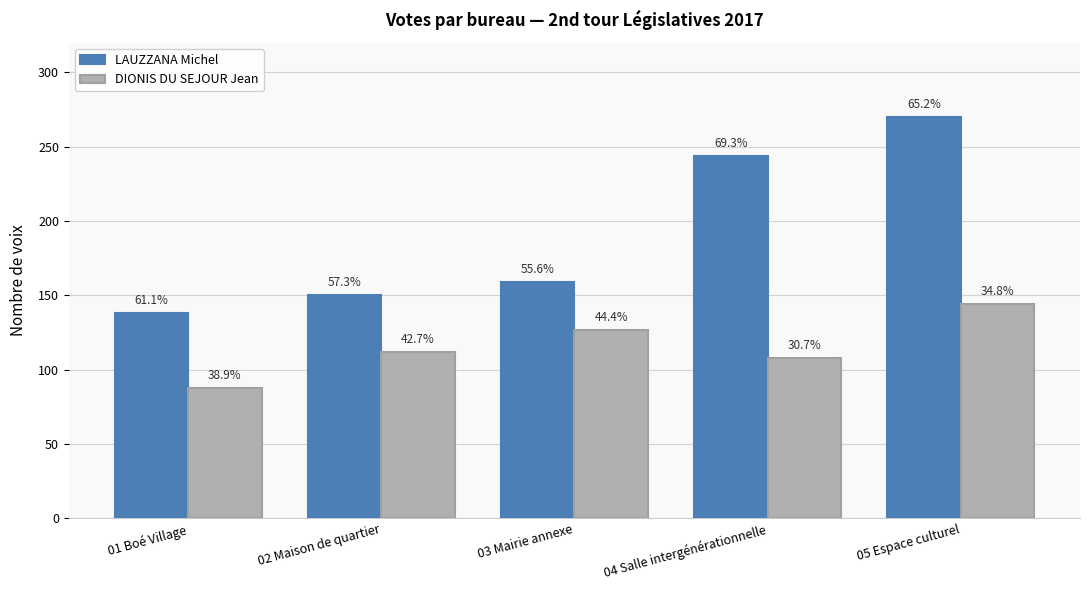

What is the difference between the second highest and minimum values in the DIONIS DU SEJOUR Jean series?

39